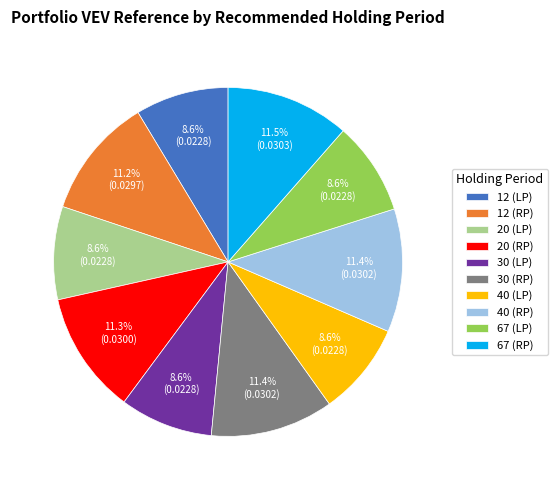

Between 40 (LP) and 30 (RP), which is larger?

30 (RP)